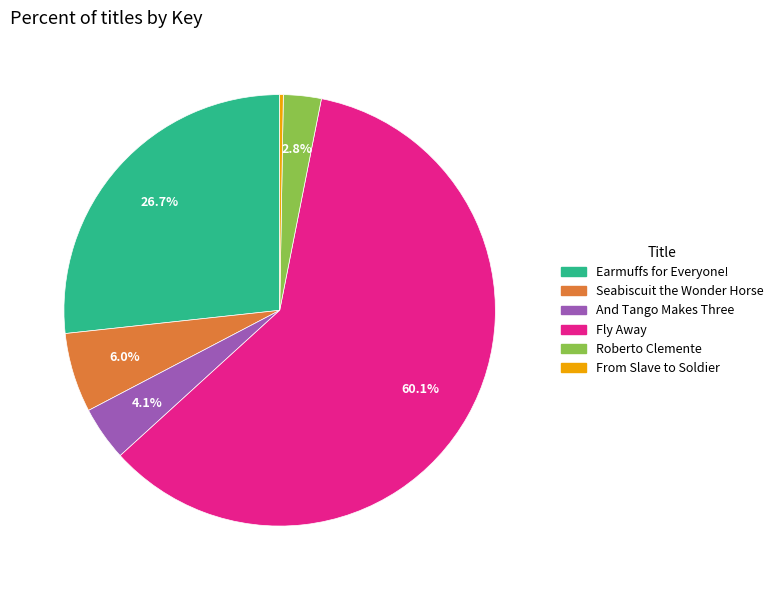

Which category has the biggest portion of the pie?

Fly Away